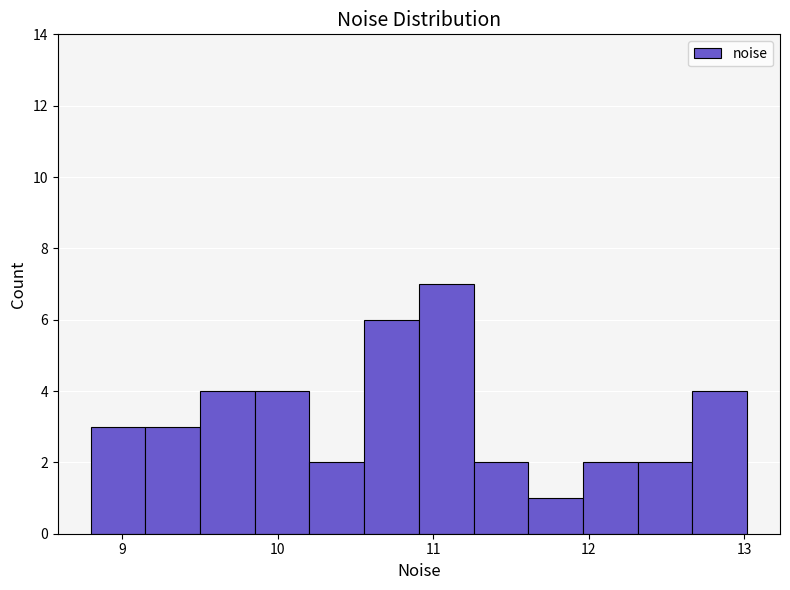

Read against the x-axis, roughly where is the centre of the tallest bar?

11.1